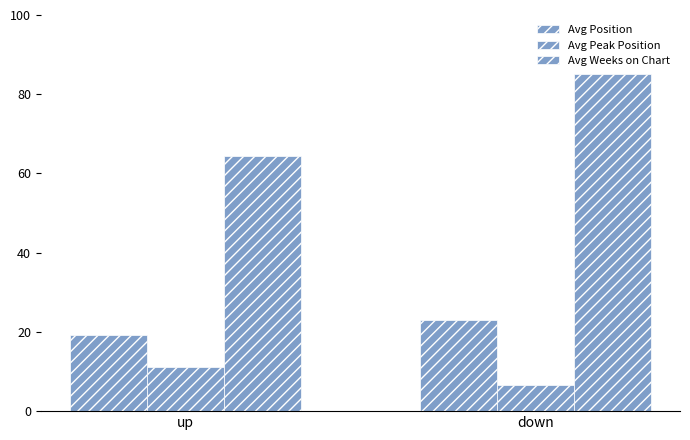

Are the bars horizontal?

No